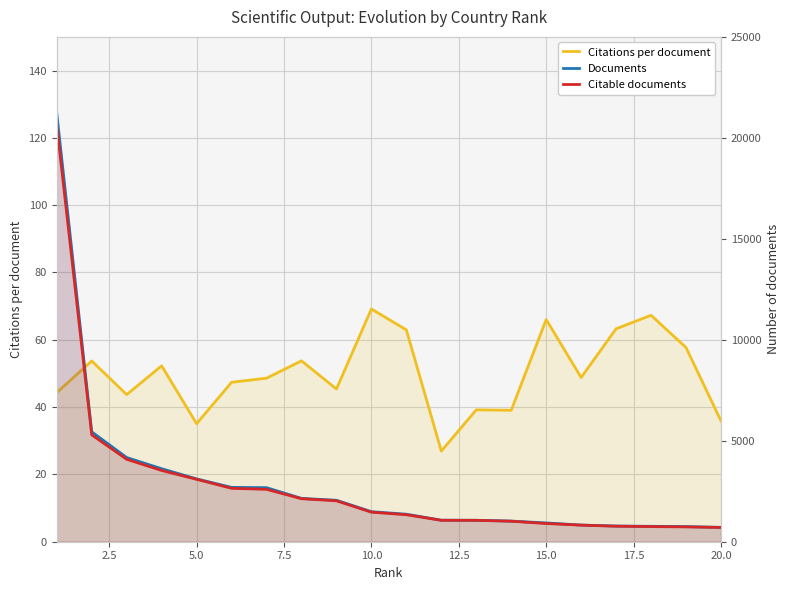

What is the highest value of the Citations per document series?

69.2